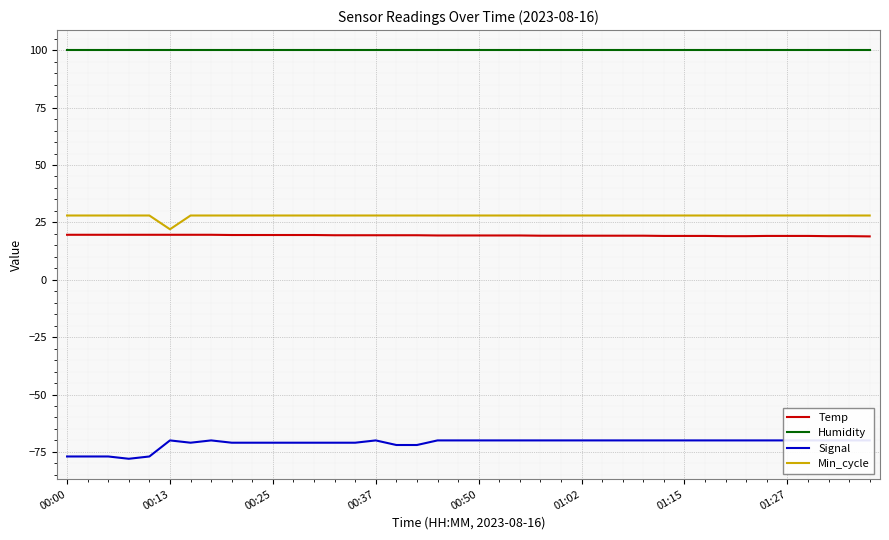

True or false: Min_cycle and Signal intersect in this chart.

False